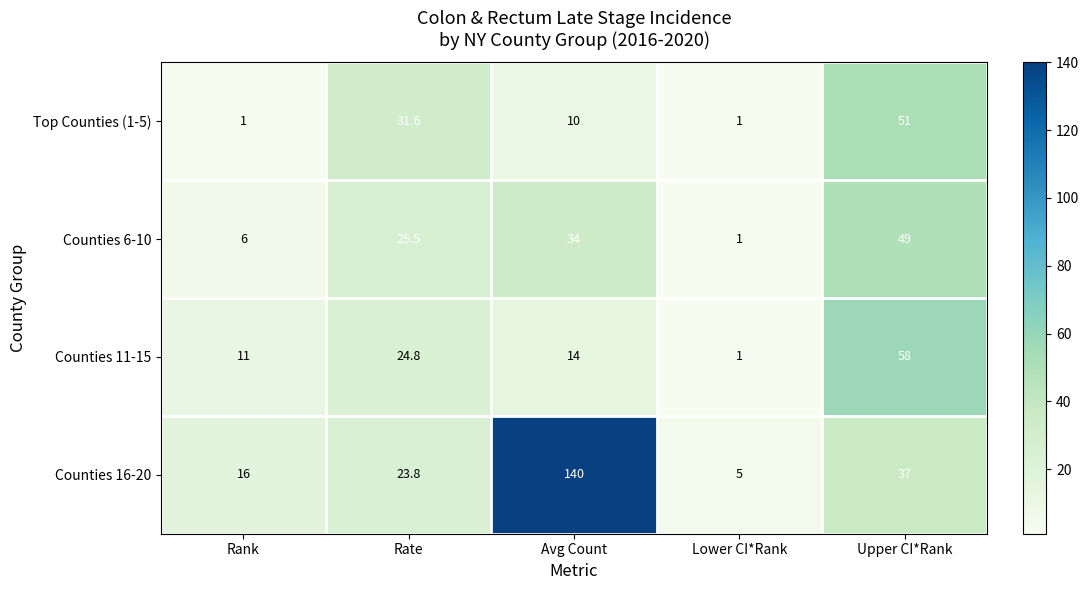

What is the sum of the Counties 11-15 values at Rank and Rate?

35.8